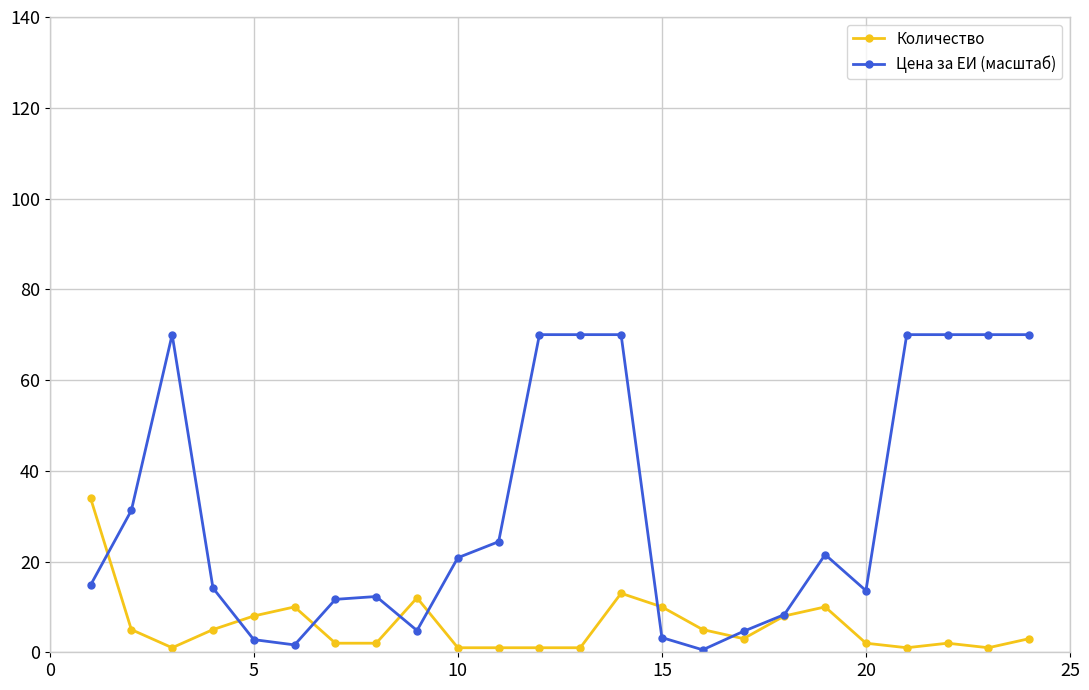

True or false: Количество has more than 2 points higher than both neighbors.

True